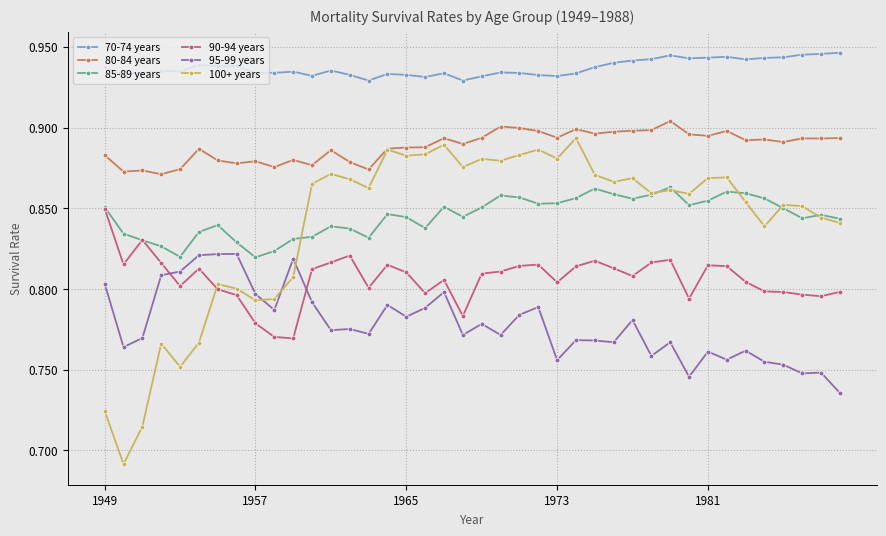

True or false: 70-74 years and 100+ years intersect in this chart.

False